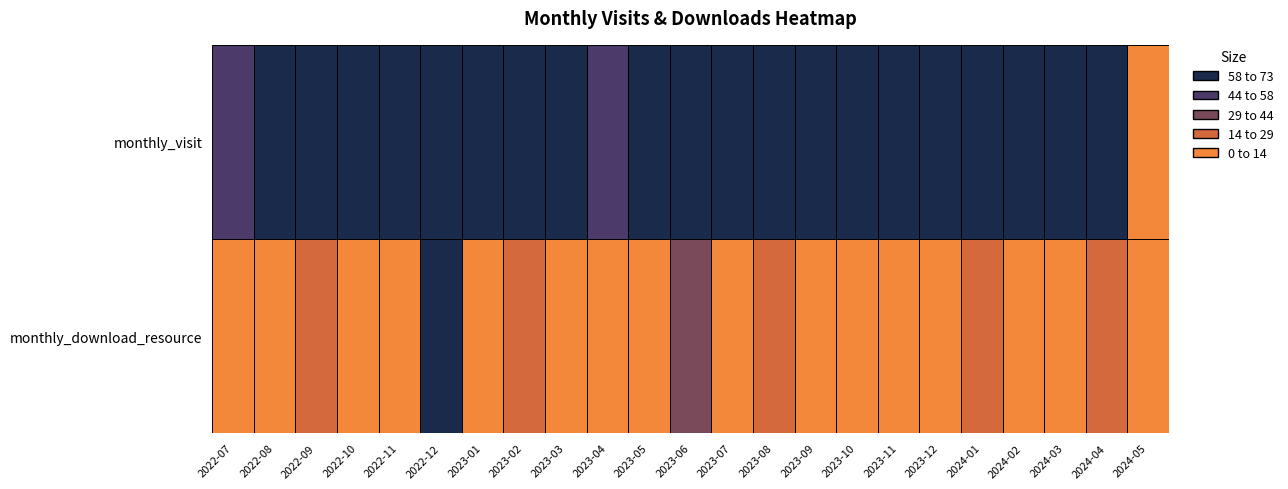

Is it true that monthly_download_resource equals 13 at 2023-05?

False